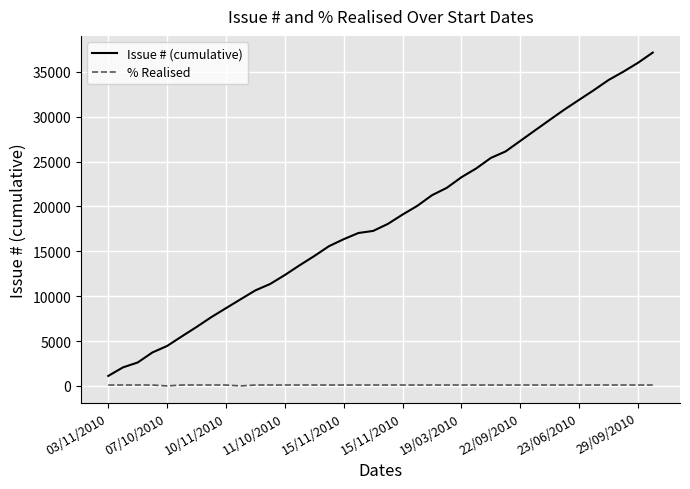

Which series has the largest total across all categories?

Issue # (cumulative)